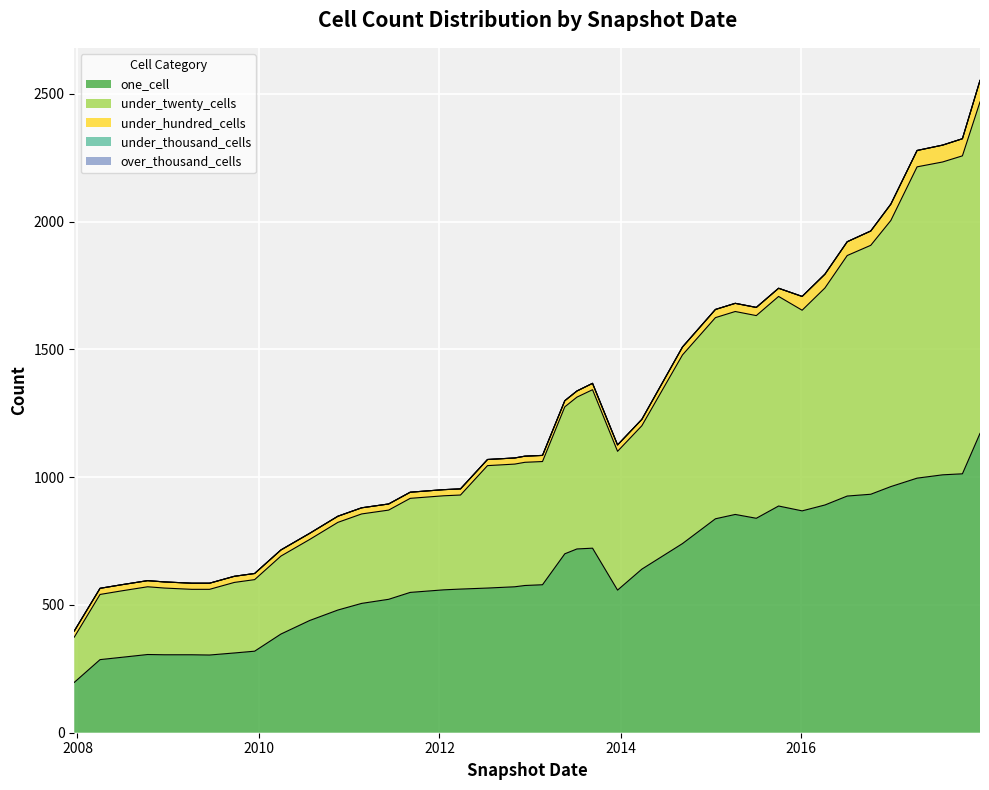

Which has a higher value, 2010-07-26 or 2016-10-07?

2016-10-07